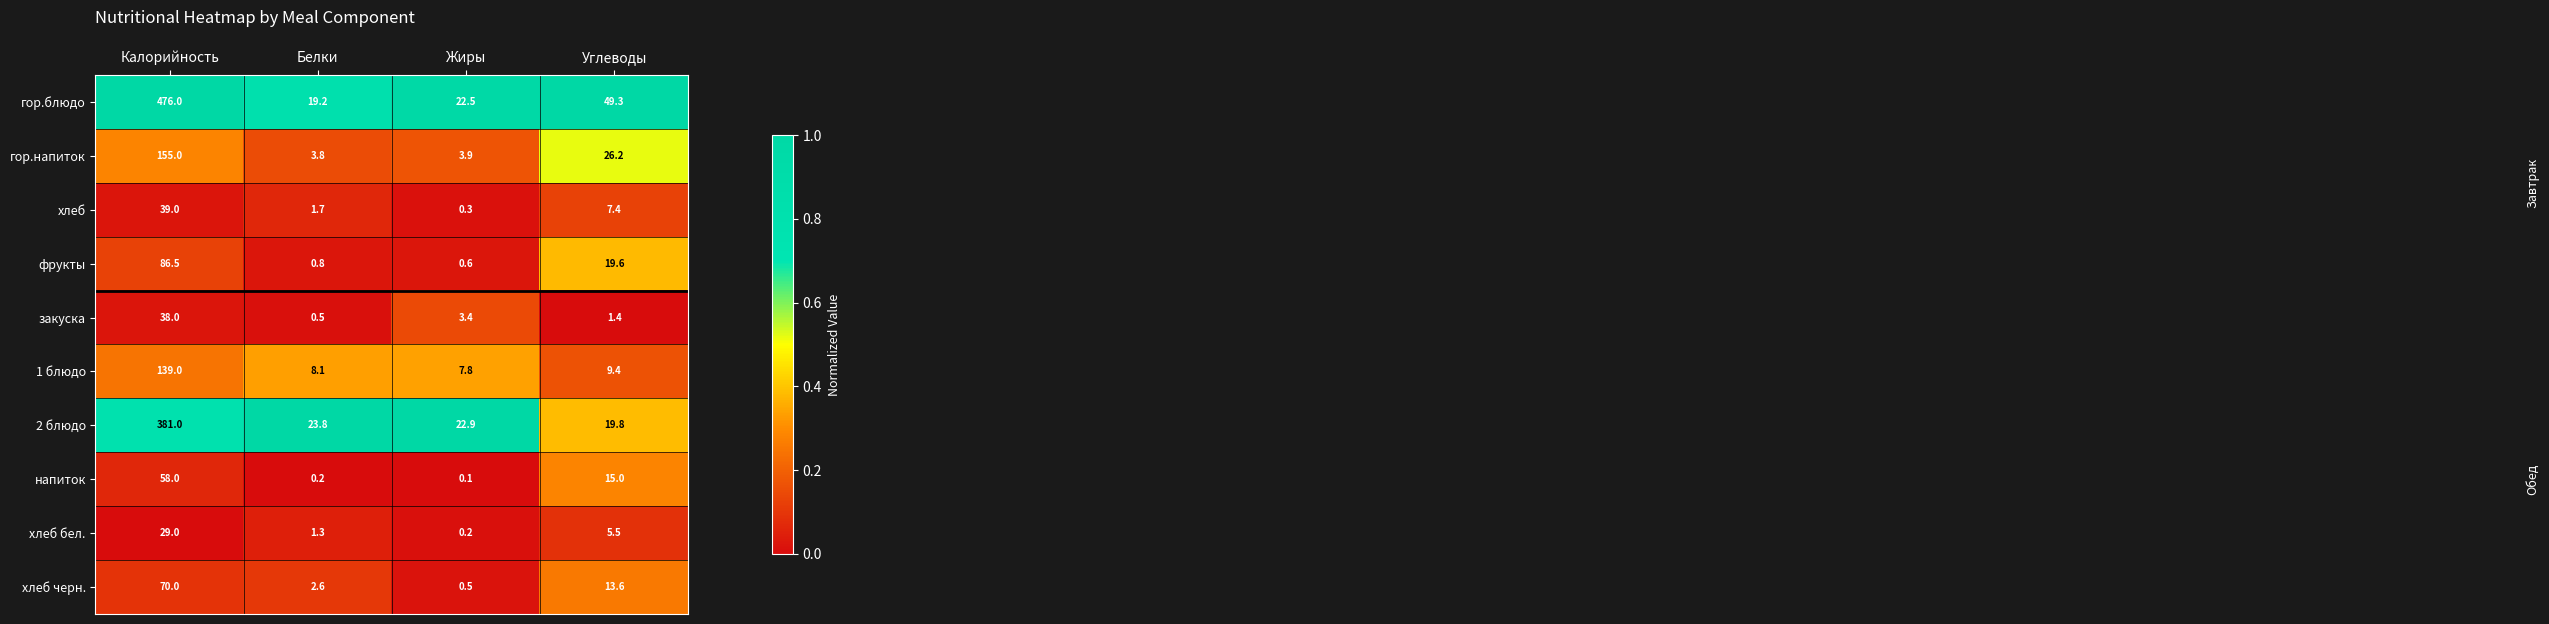

Where is хлеб бел. nearest to the value 14?

Углеводы